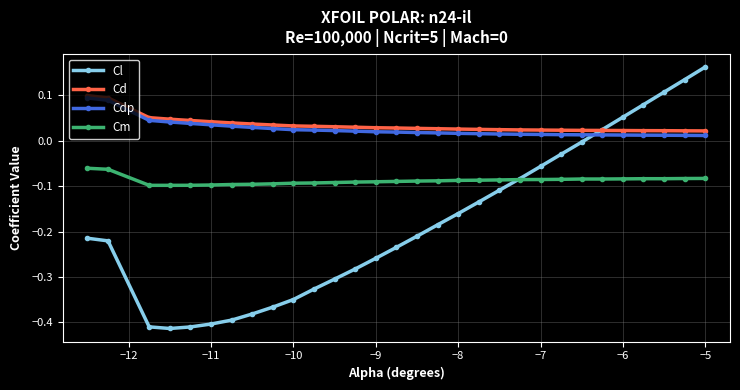

True or false: Cd and Cm intersect in this chart.

False